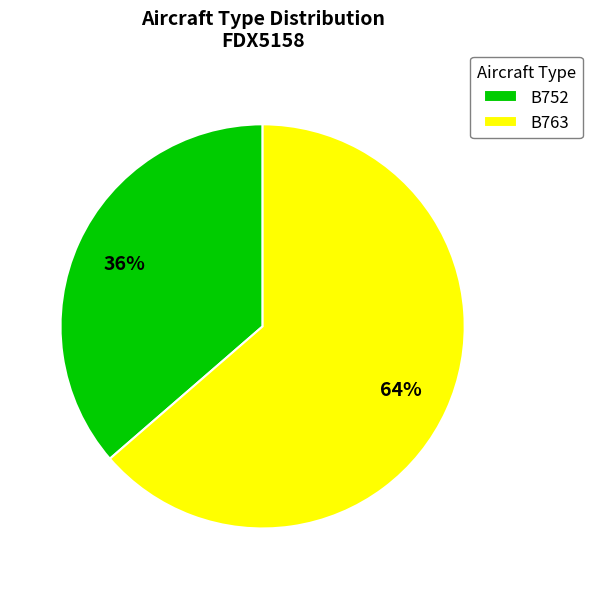

Between B752 and B763, which is larger?

B763